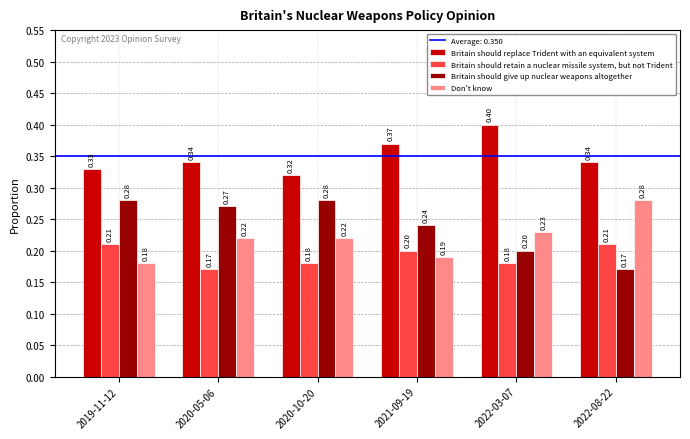

At 2019-11-12, list the series in order from smallest to largest.

Don't know, Britain should retain a nuclear missile system, but not Trident, Britain should give up nuclear weapons altogether, Britain should replace Trident with an equivalent system